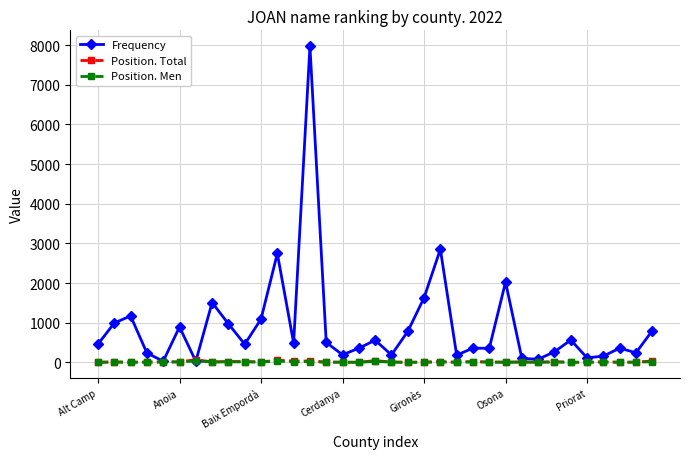

Which series has the largest total across all categories?

Frequency